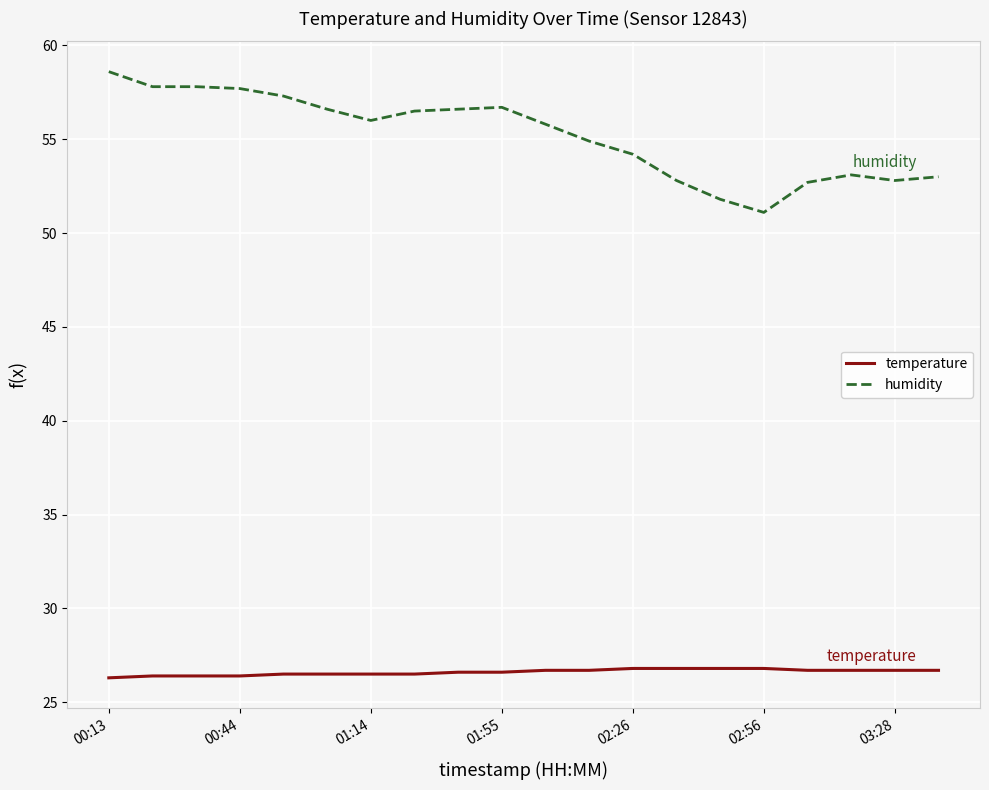

Which series has the largest total across all categories?

humidity